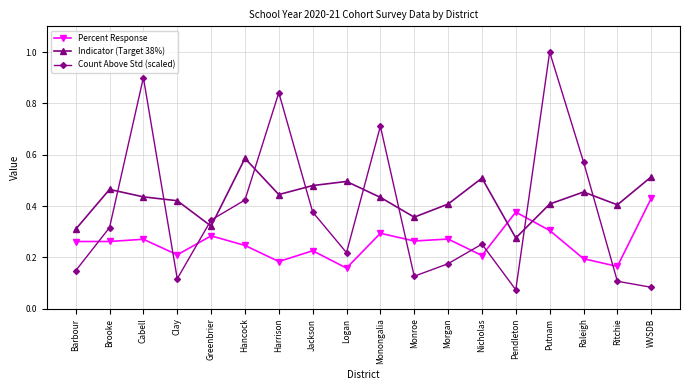

True or false: Count Above Std (scaled) and Percent Response intersect in this chart.

True